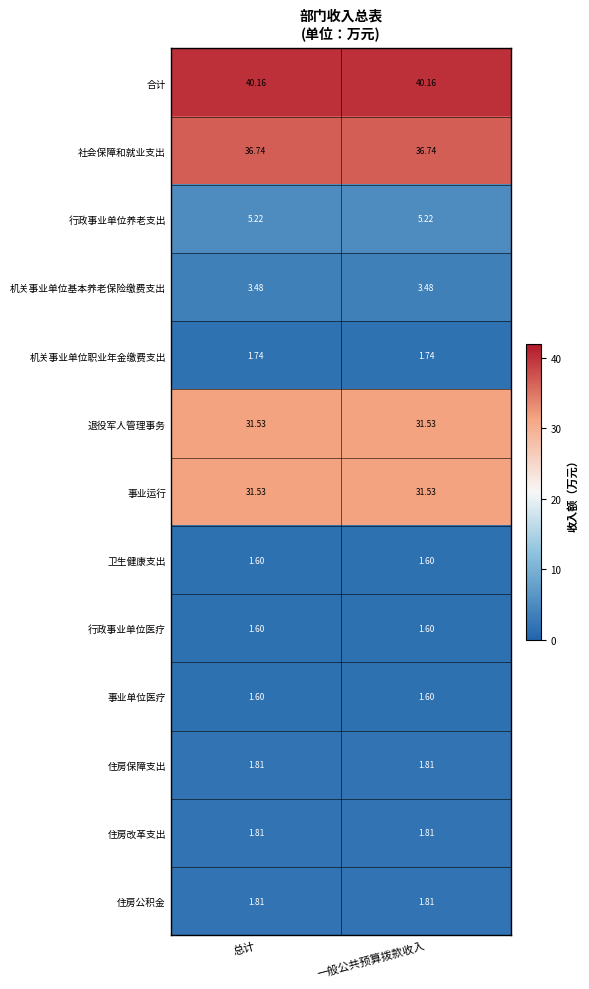

Is the value of 机关事业单位职业年金缴费支出 at 总计 greater than the value of 住房改革支出 at 一般公共预算拨款收入?

No